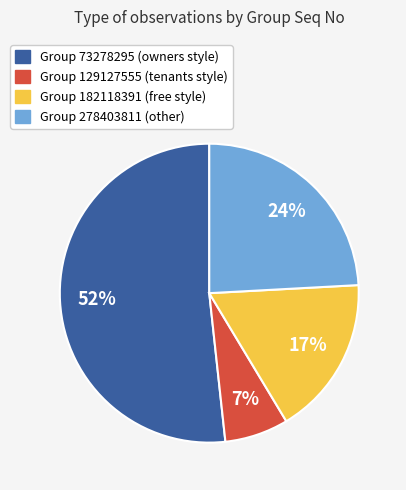

Is there a majority slice in this chart?

Yes